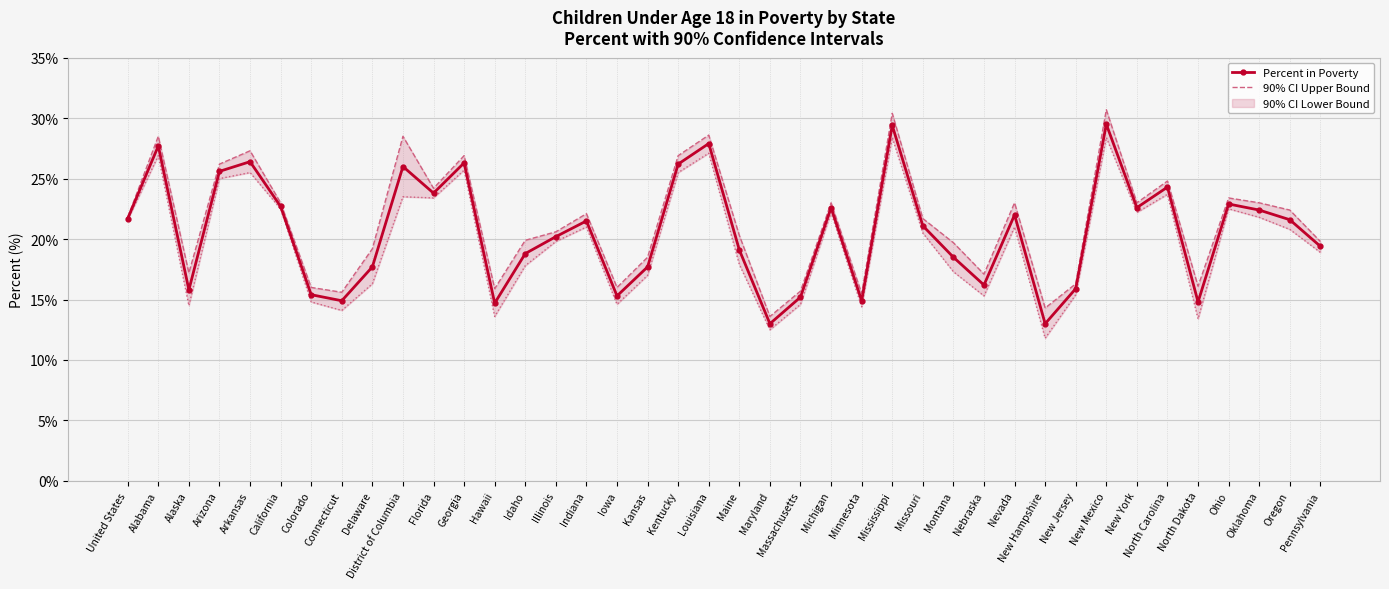

True or false: Percent in Poverty has more than 1 interior local peaks.

True